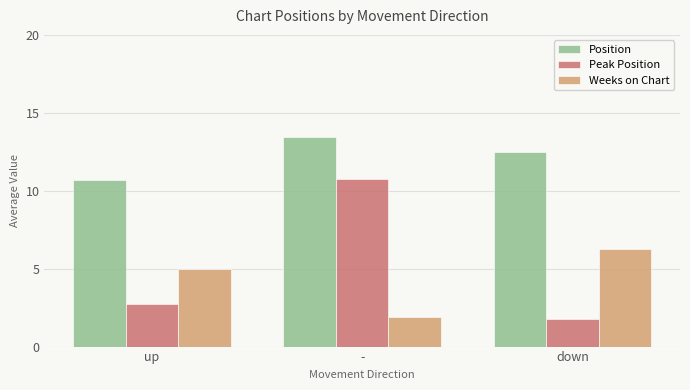

At which label does Weeks on Chart reach its minimum?

-